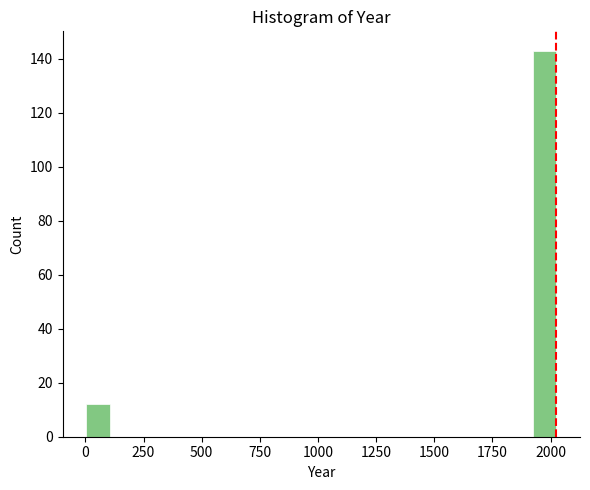

Read against the x-axis, roughly where is the centre of the tallest bar?

1950